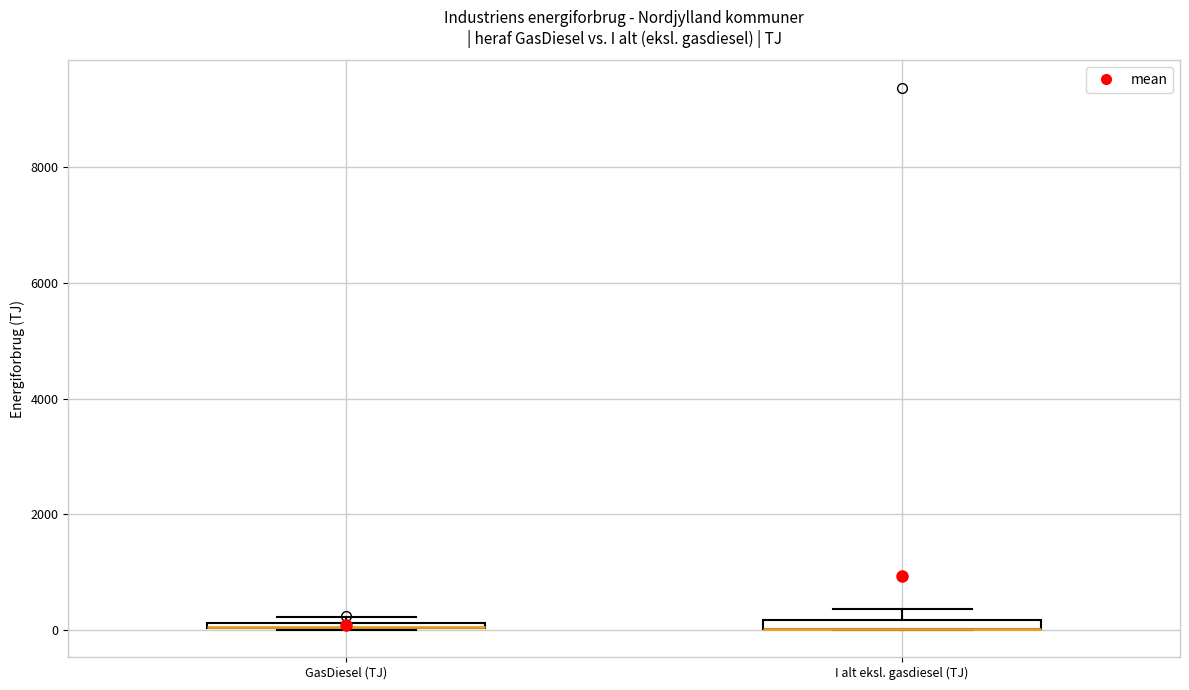

Where is the lower edge of the box for I alt eksl. gasdiesel (TJ) on the y-axis? The values are not printed on the chart, so give them approximately, as read against the axis.

0